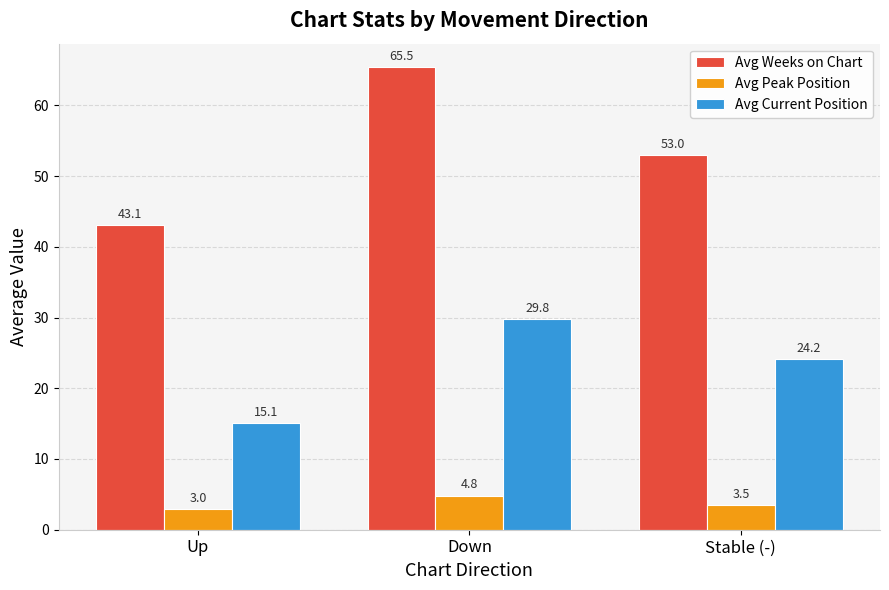

What is the value of the Avg Current Position bar at the 1st from the left?

15.1